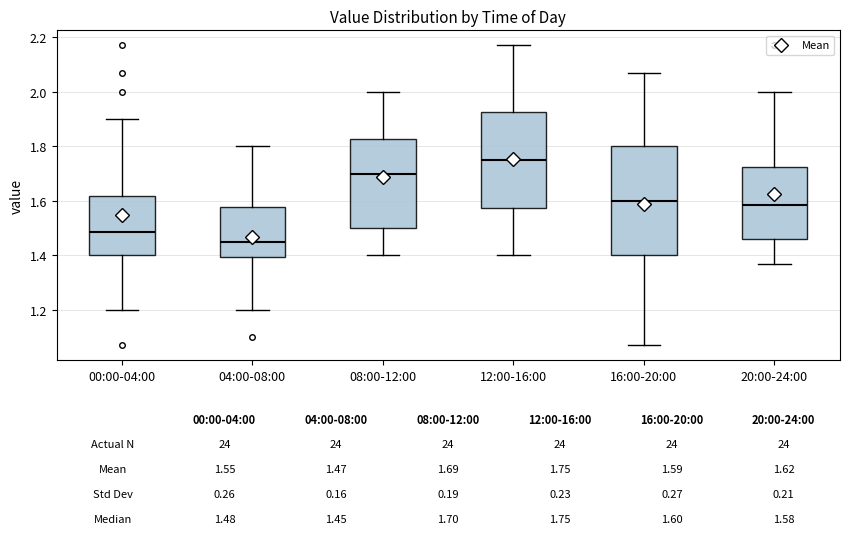

Which box's median line is the highest?

12:00-16:00